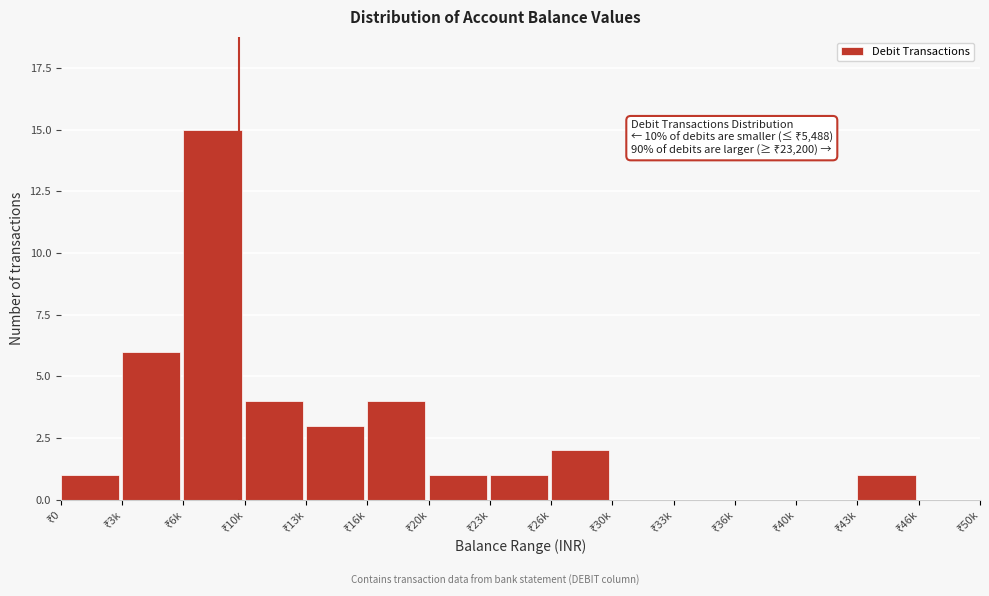

What is the greatest value displayed?

15